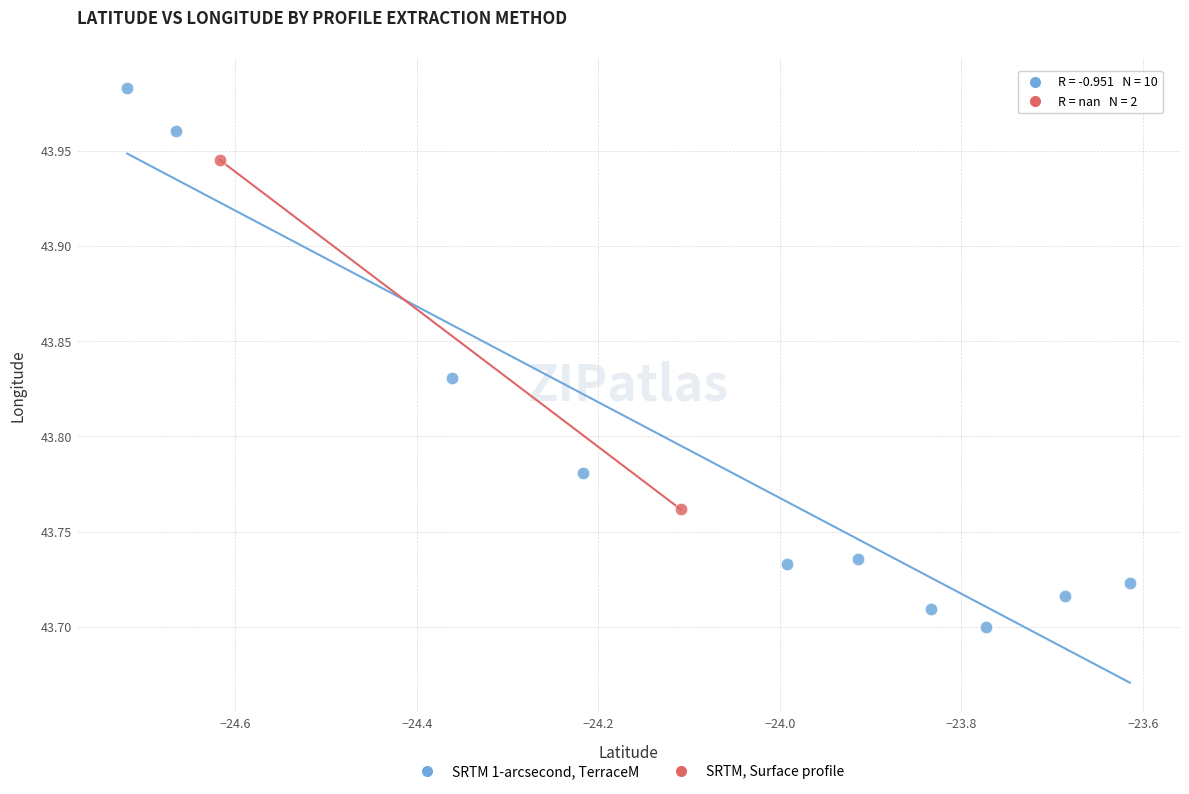

What are all the series names shown in the legend?

SRTM 1-arcsecond, TerraceM, SRTM, Surface profile